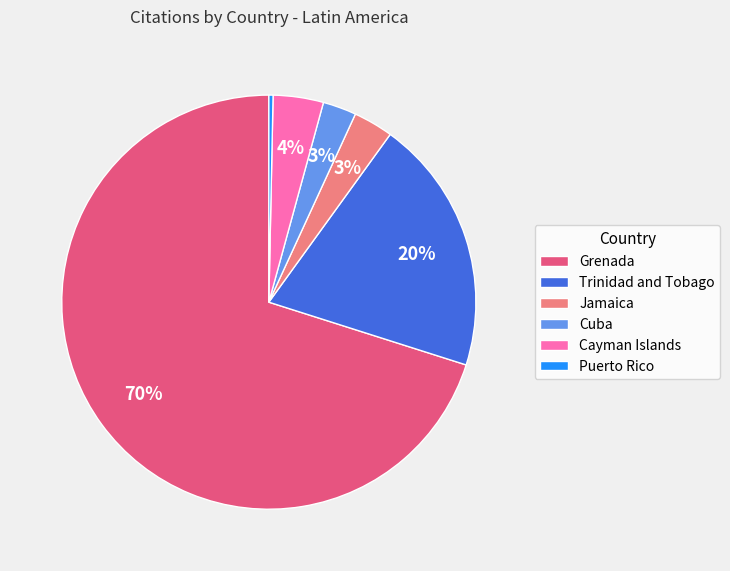

To the nearest percent, what portion does Jamaica represent?

3%